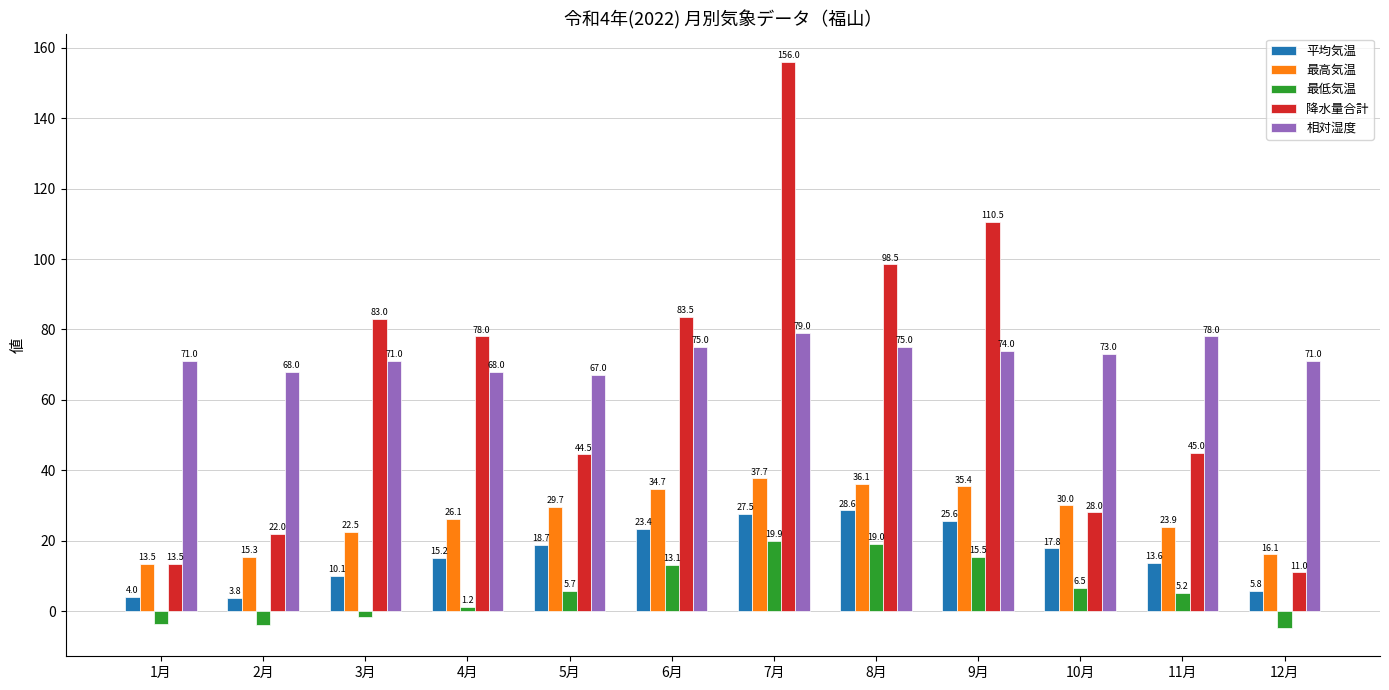

Reading left to right, extract all data points from this chart.

平均気温: 1月=4.0	2月=3.8	3月=10.1	4月=15.2	5月=18.7	6月=23.4	7月=27.5	8月=28.6	9月=25.6	10月=17.8	11月=13.6	12月=5.8
最高気温: 1月=13.5	2月=15.3	3月=22.5	4月=26.1	5月=29.7	6月=34.7	7月=37.7	8月=36.1	9月=35.4	10月=30.0	11月=23.9	12月=16.1
最低気温: 1月=-3.8	2月=-4.0	3月=-1.6	4月=1.2	5月=5.7	6月=13.1	7月=19.9	8月=19.0	9月=15.5	10月=6.5	11月=5.2	12月=-4.8
降水量合計: 1月=13.5	2月=22.0	3月=83.0	4月=78.0	5月=44.5	6月=83.5	7月=156.0	8月=98.5	9月=110.5	10月=28.0	11月=45.0	12月=11.0
相対湿度: 1月=71.0	2月=68.0	3月=71.0	4月=68.0	5月=67.0	6月=75.0	7月=79.0	8月=75.0	9月=74.0	10月=73.0	11月=78.0	12月=71.0